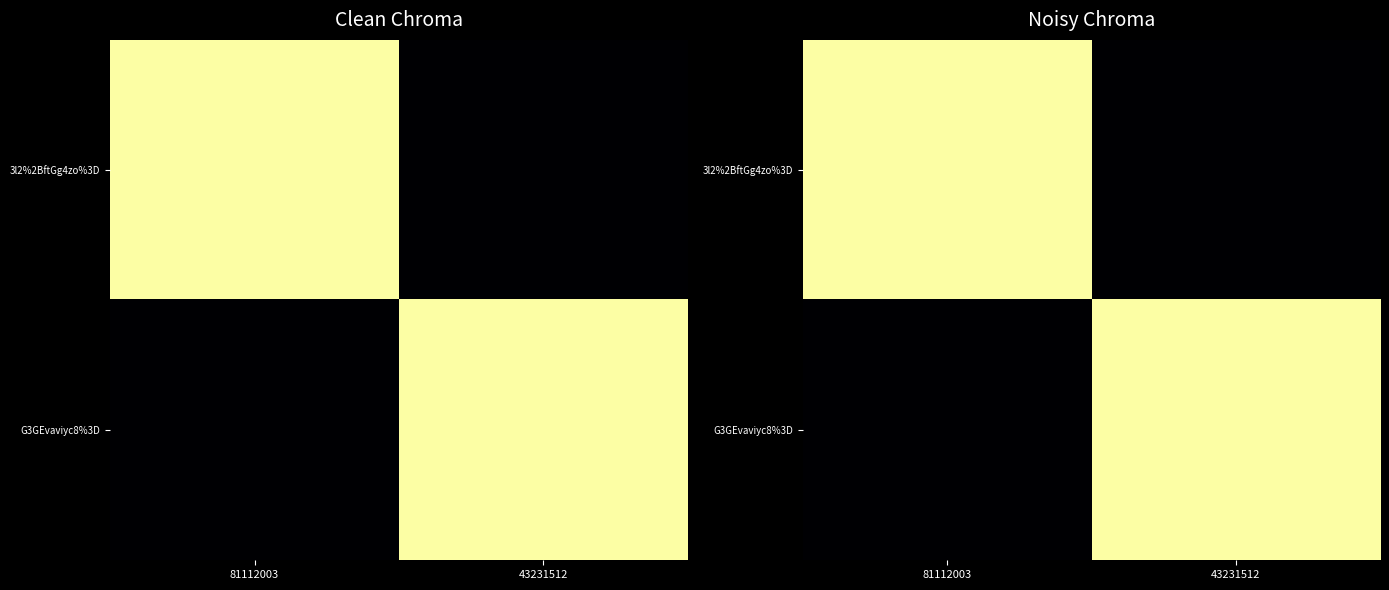

Read the G3GEvaviyc8%3D value at 43231512.

1